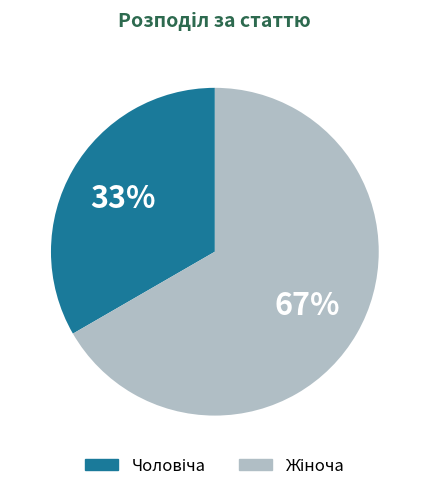

How many segments does this pie chart have?

2